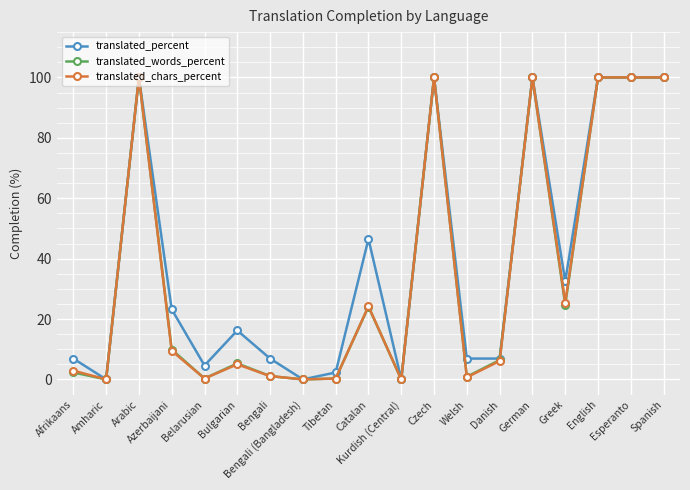

What is the label of the 14th point from the left?

Danish